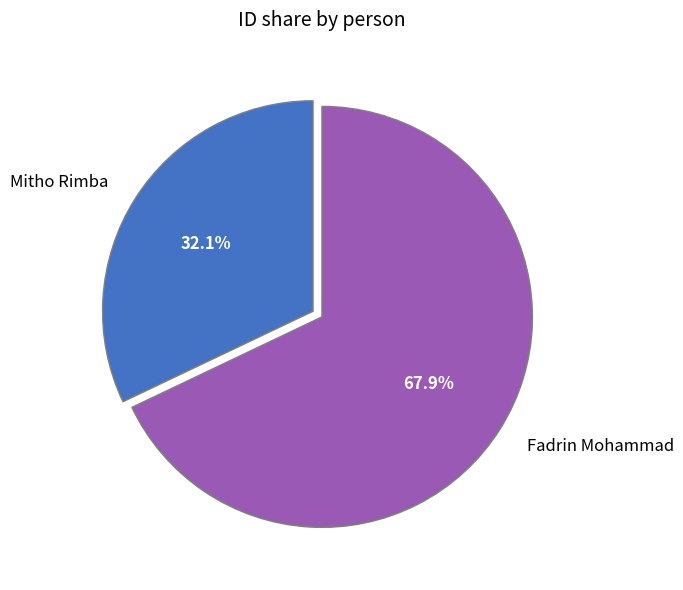

What is the total percentage of Fadrin Mohammad and Mitho Rimba?

100.0%